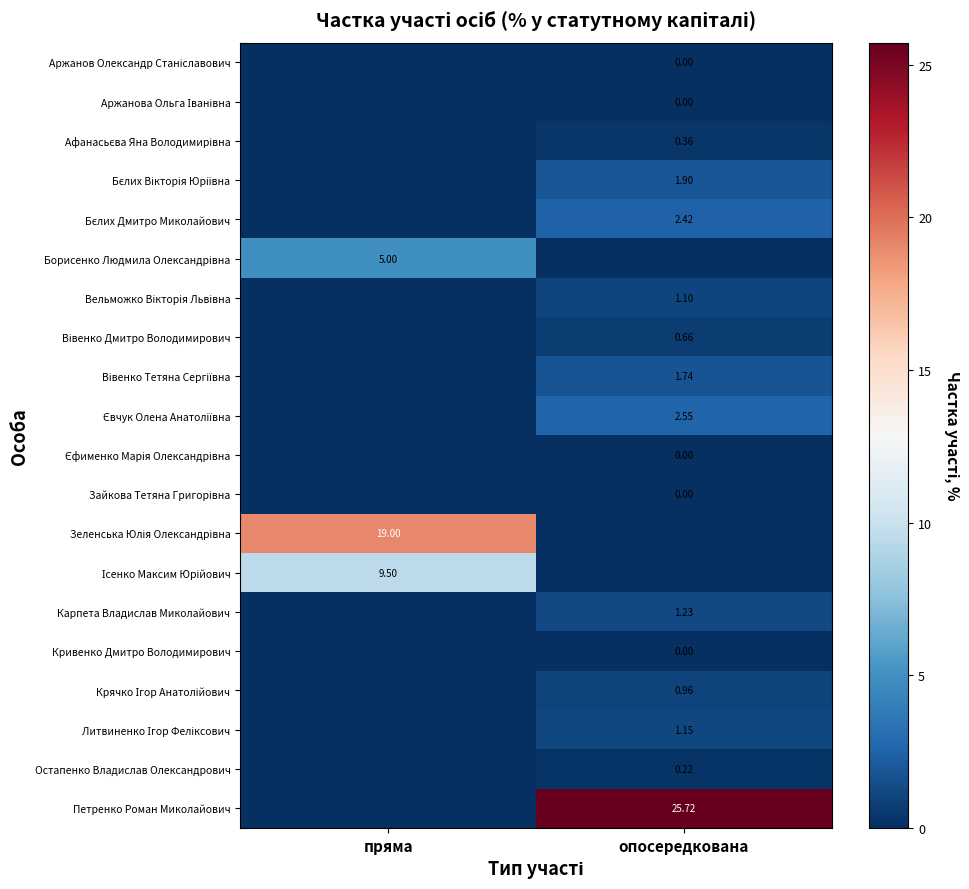

Count the Зайкова Тетяна Григорівна values in the range 0 to 1.

2